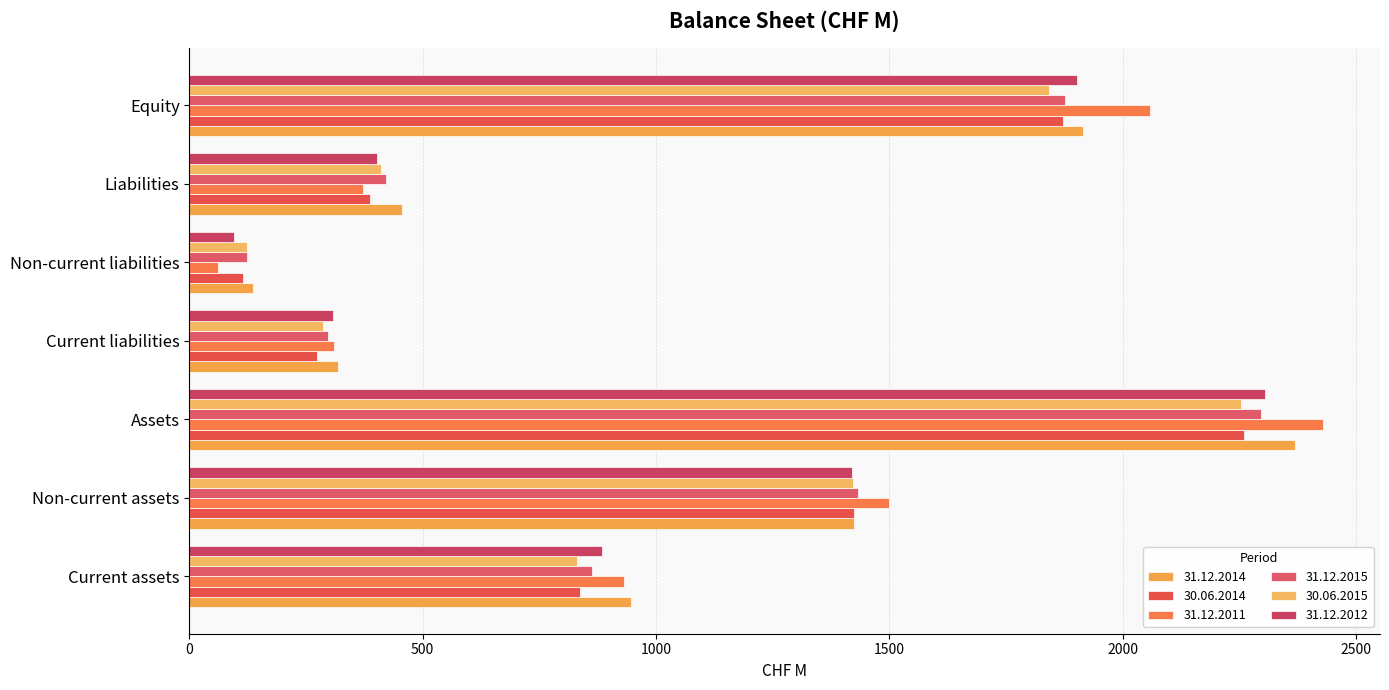

Which series has the largest total across all categories?

31.12.2011